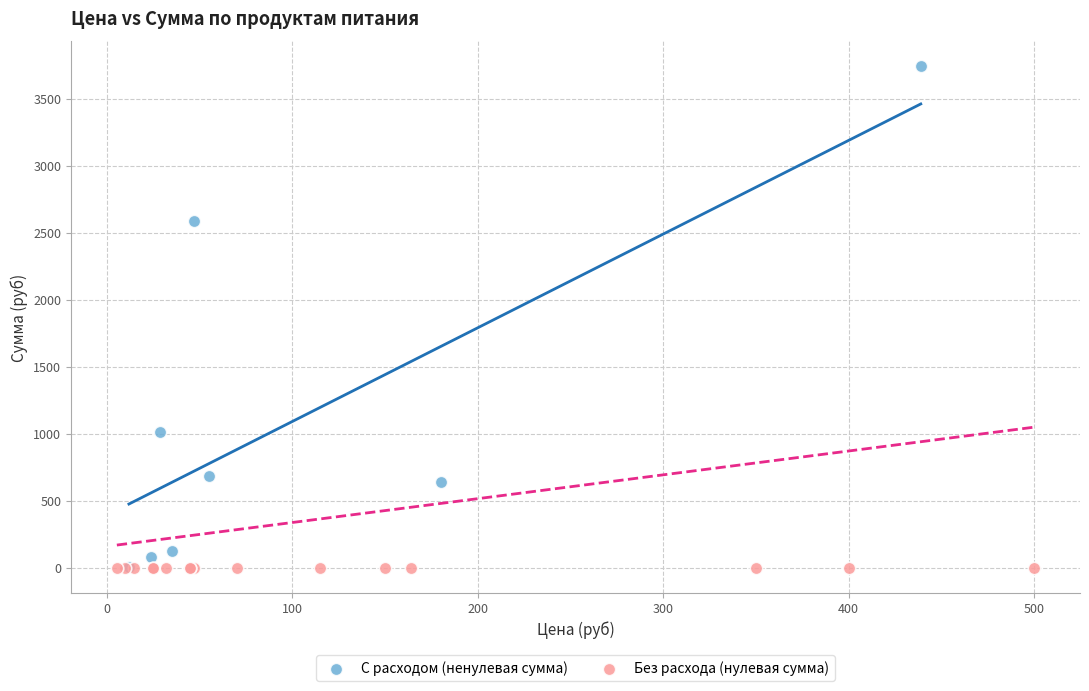

Which series reaches the maximum Y coordinate?

С расходом (ненулевая сумма)